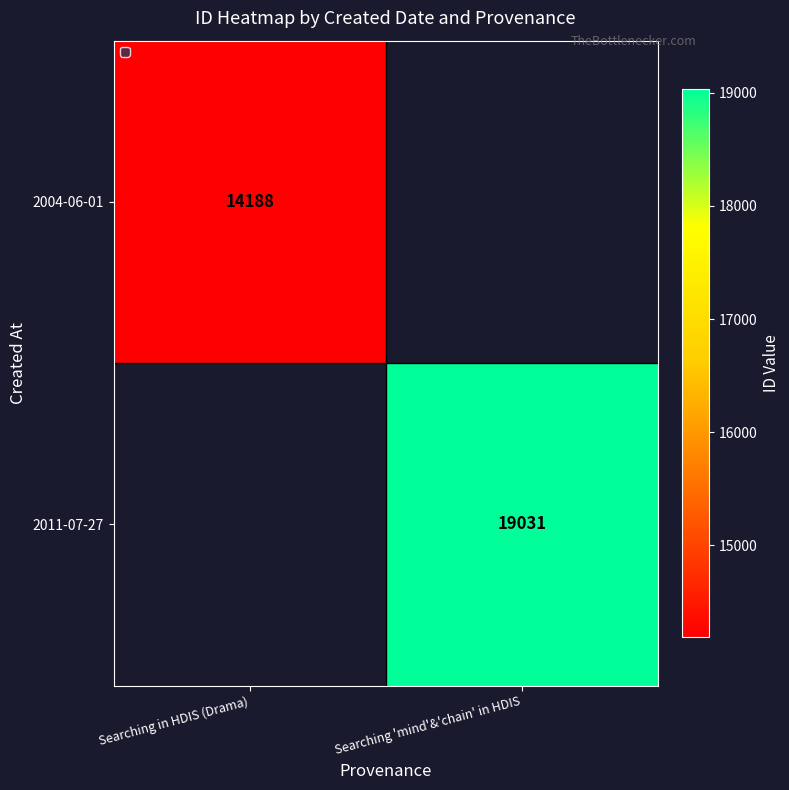

Is it true that 2011-07-27 equals 8681 at Searching 'mind'&'chain' in HDIS?

False